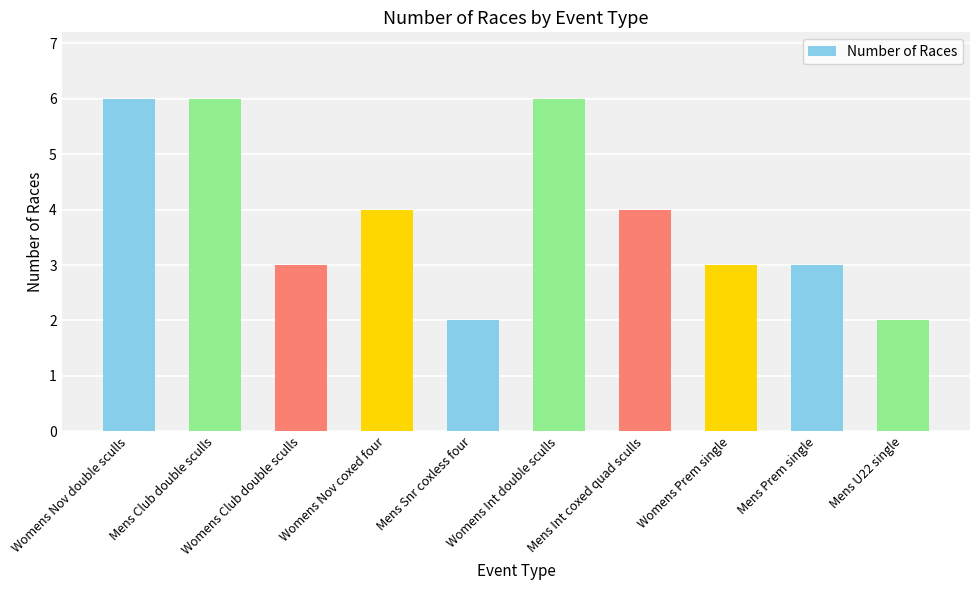

What is the change in value from Mens Club double sculls to Mens U22 single?

-4